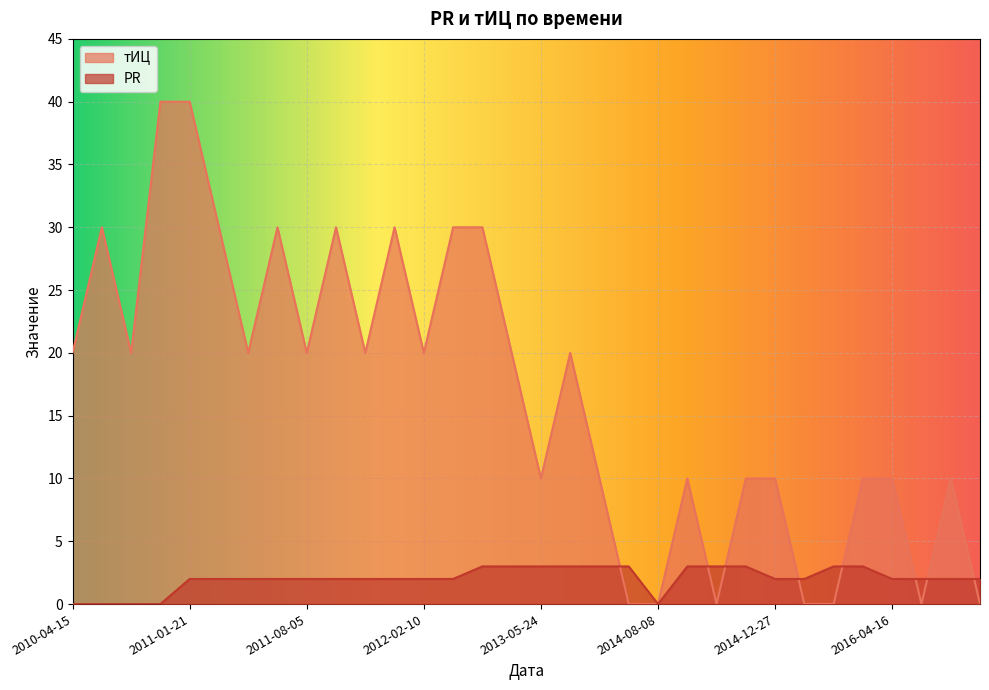

At which category does the chart reach its minimum across all series?

2014-07-04